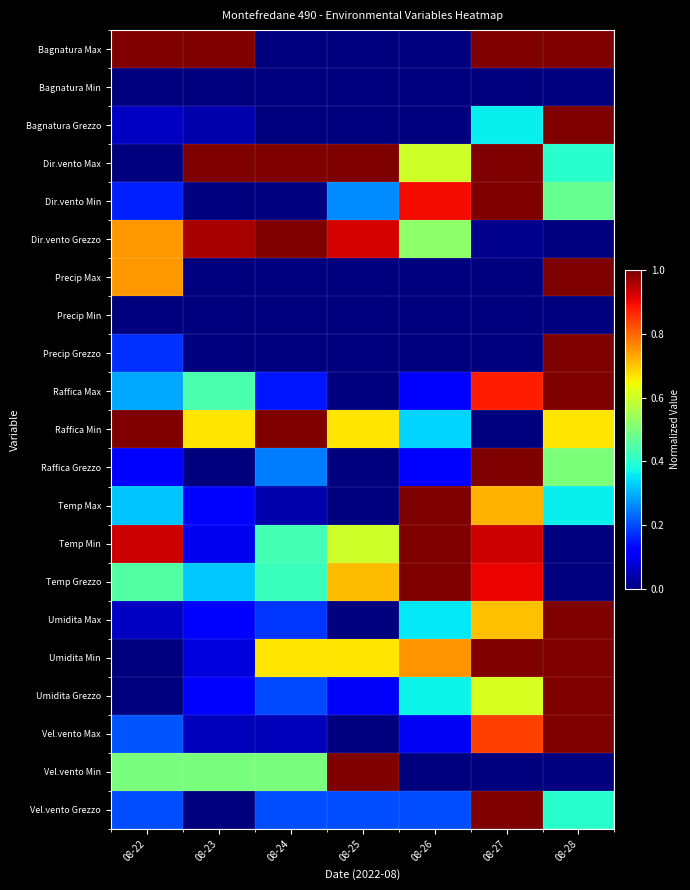

Rank the series by their maximum value, from highest to lowest.

Bagnatura Max, Bagnatura Grezzo, Dir.vento Max, Dir.vento Min, Dir.vento Grezzo, Precip Max, Precip Grezzo, Raffica Max, Raffica Min, Raffica Grezzo, Temp Max, Temp Min, Temp Grezzo, Umidita Max, Umidita Min, Umidita Grezzo, Vel.vento Max, Vel.vento Min, Vel.vento Grezzo, Bagnatura Min, Precip Min